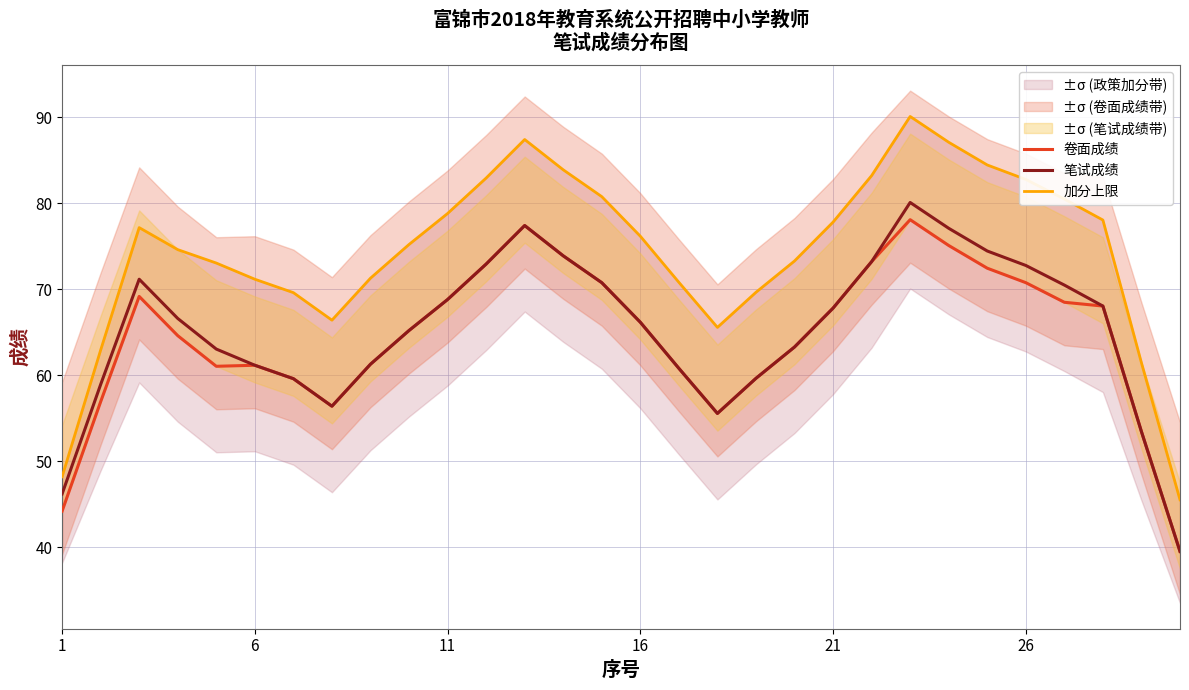

At which category does the chart reach its minimum across all series?

29